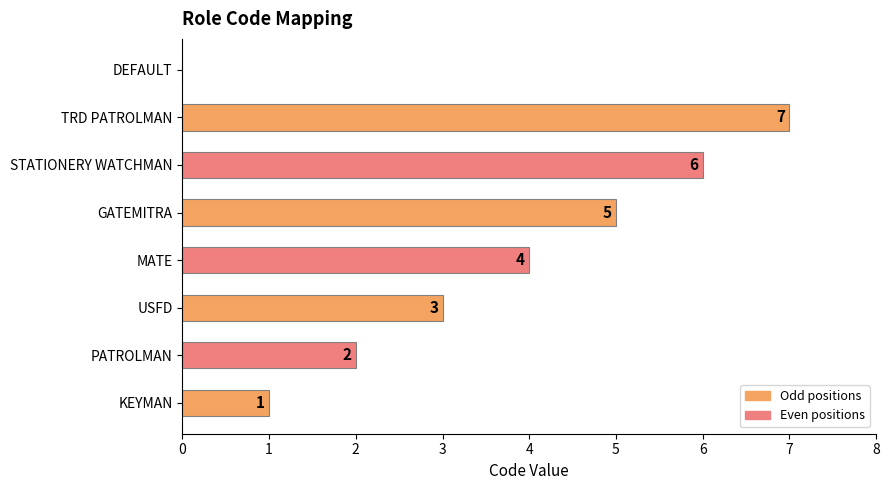

How many values are between 2 and 6?

5